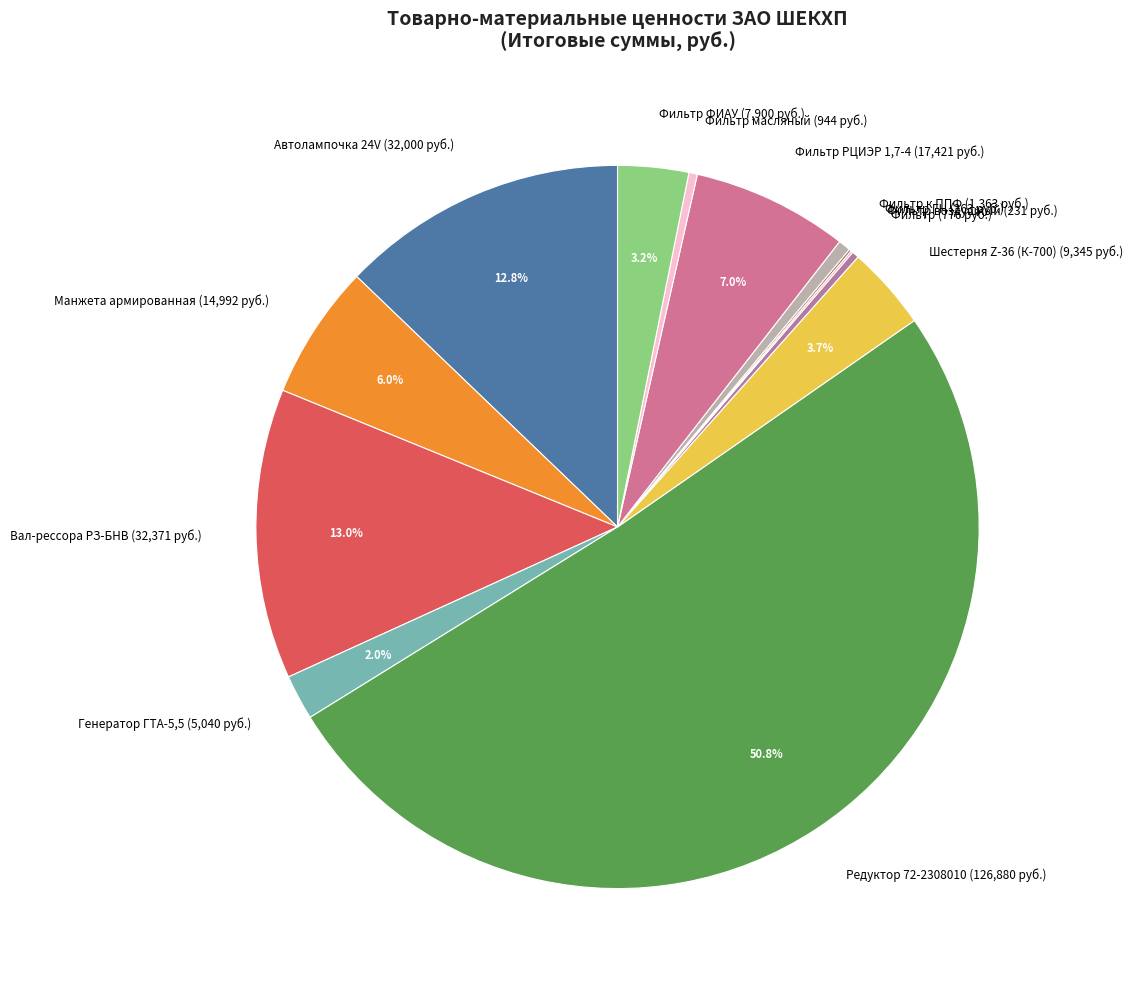

Is the sum of Фильтр РЦИЭР 1,7-4 (17,421 руб.) and Редуктор 72-2308010 (126,880 руб.) greater than half?

Yes